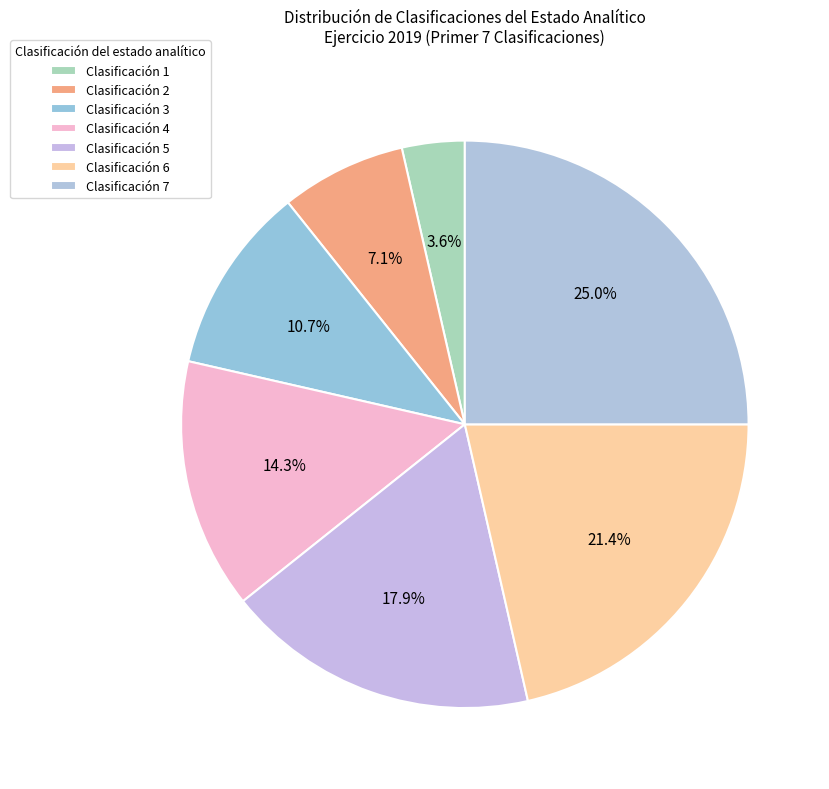

How many segments does this pie chart have?

7